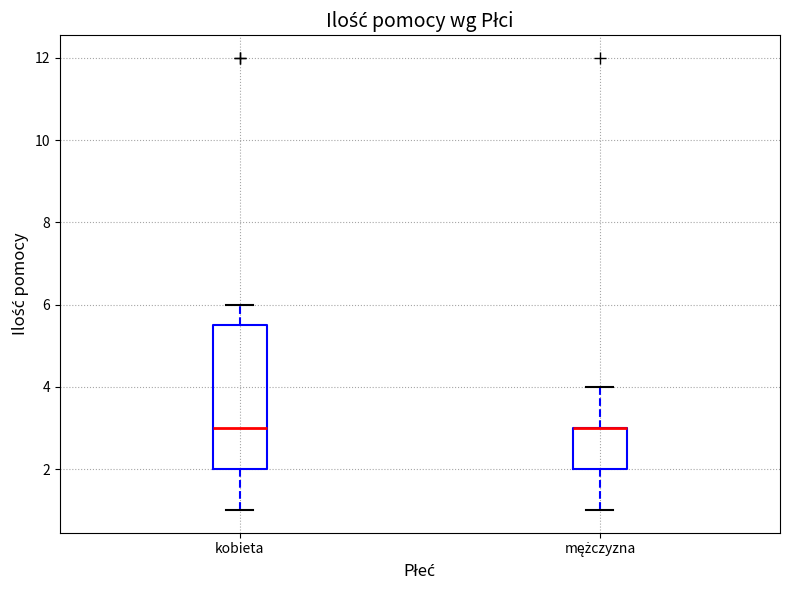

Comparing the boxes themselves (not the whiskers), which one is the tallest?

kobieta